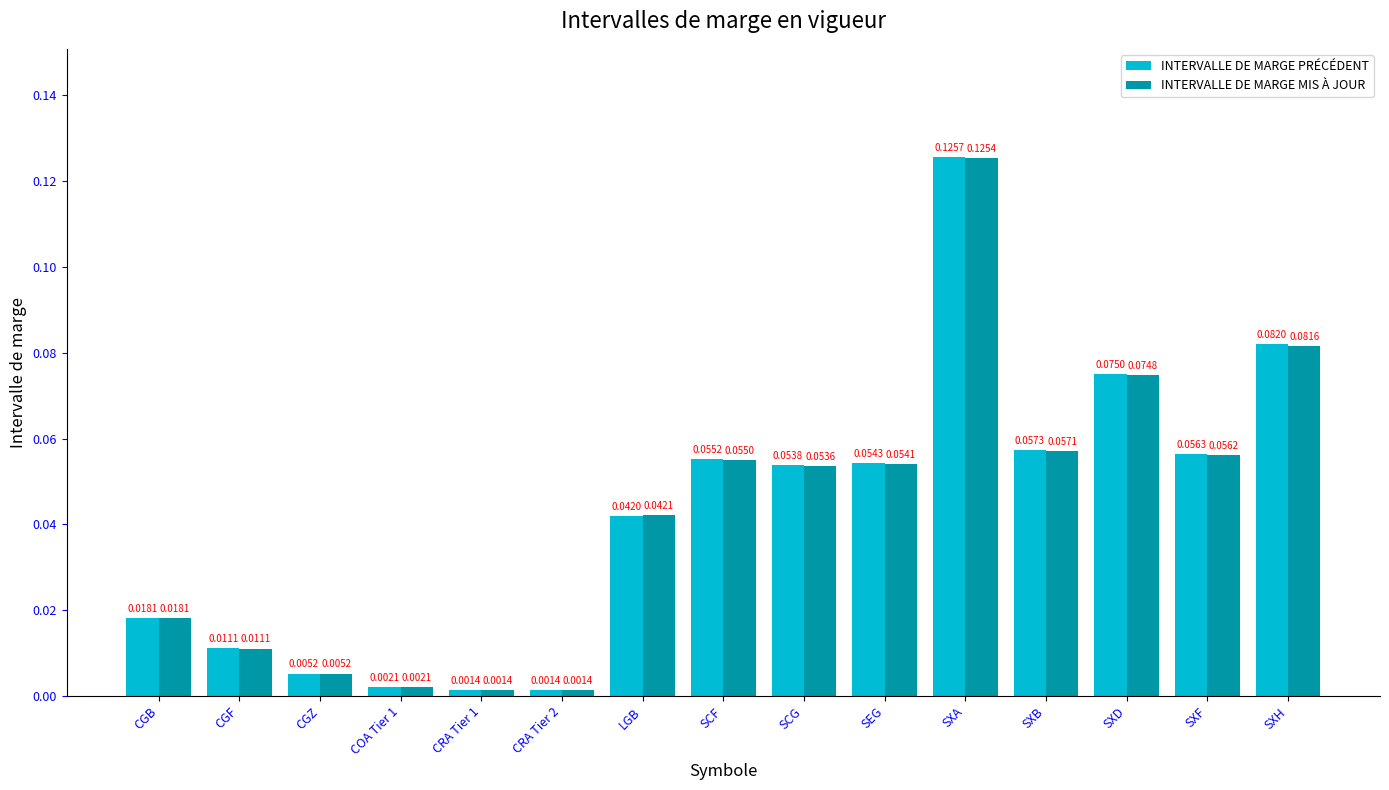

At which label does INTERVALLE DE MARGE MIS À JOUR reach its peak?

SXA